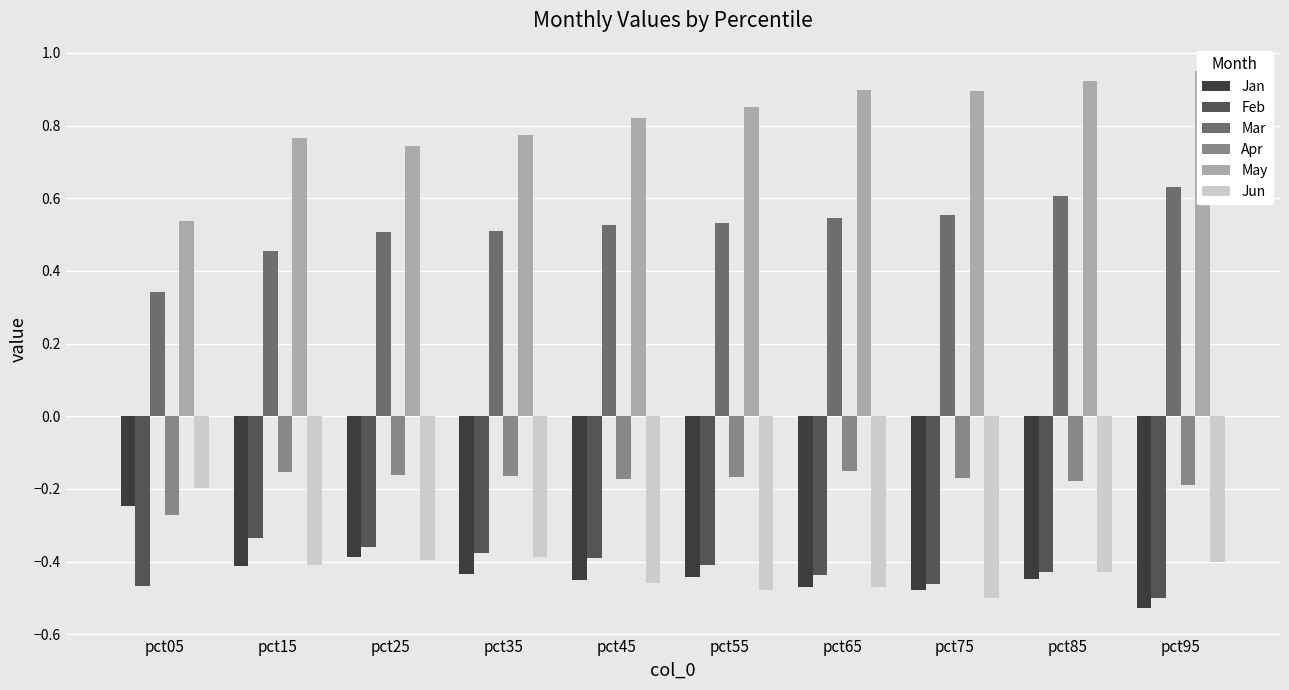

Which category has the lowest value across all series?

pct95